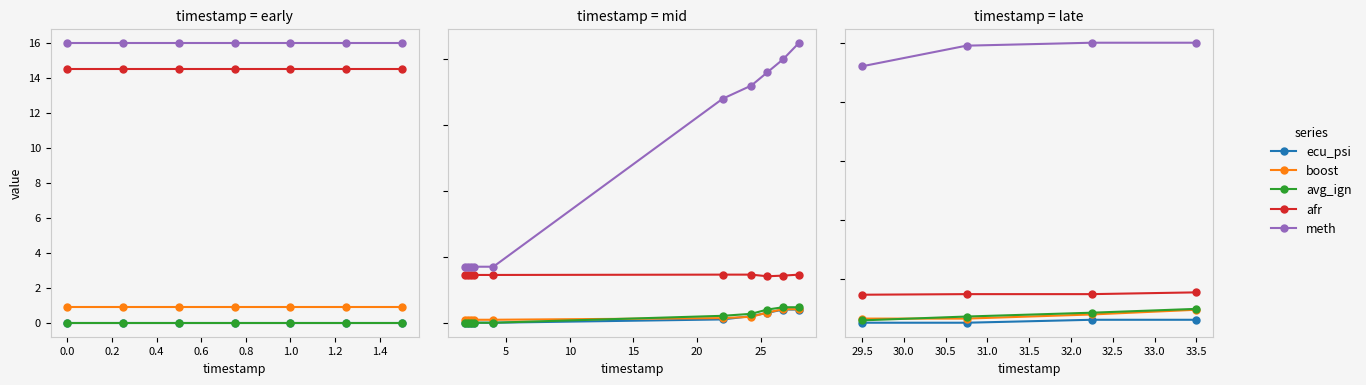

True or false: avg_ign and afr cross at least once.

False